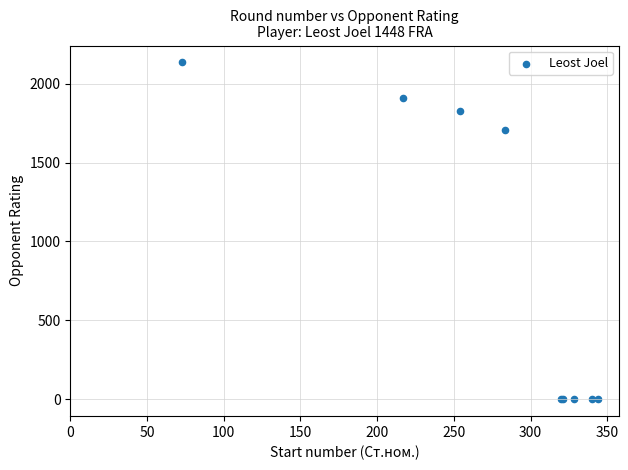

What Y value in the scatter plot is closest to 1067?

1709